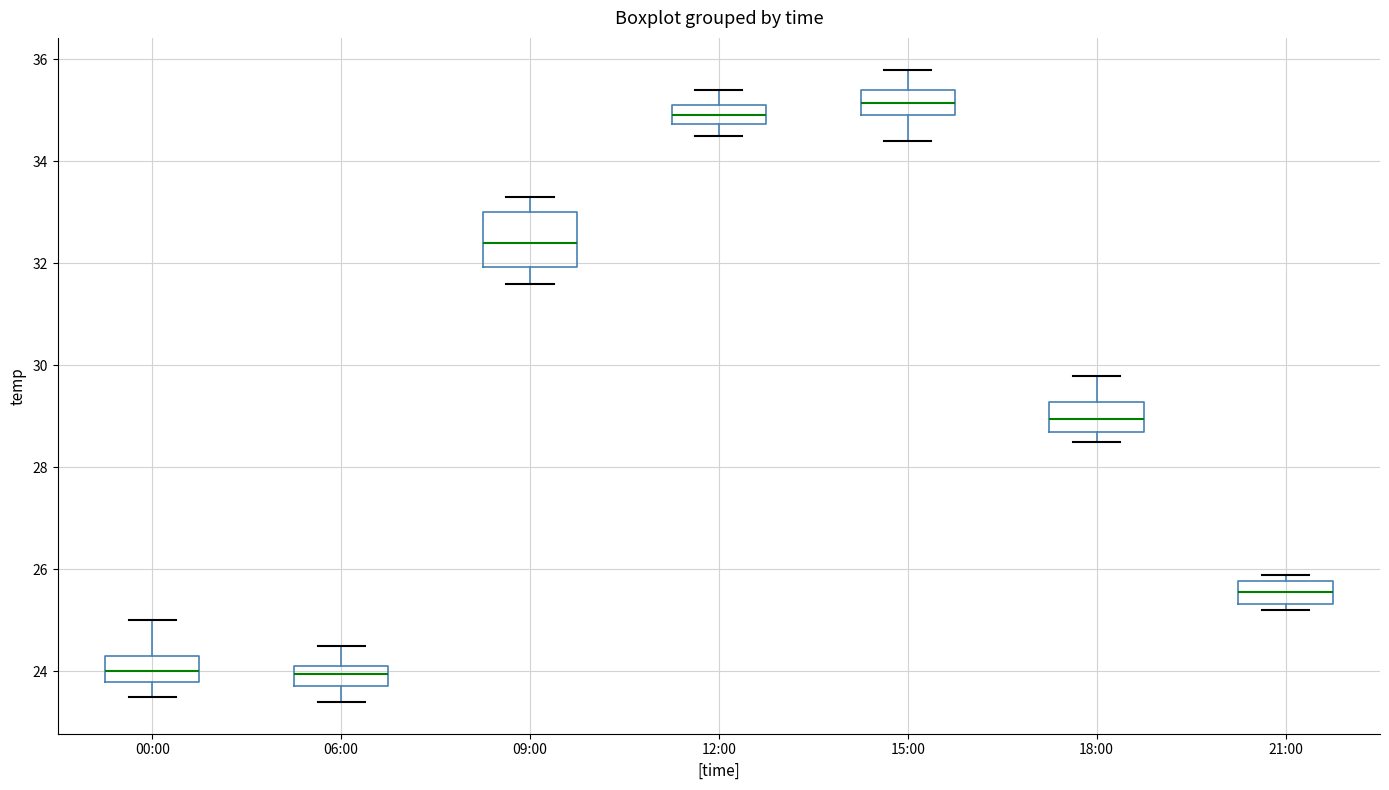

Comparing the boxes themselves (not the whiskers), which one is the tallest?

09:00